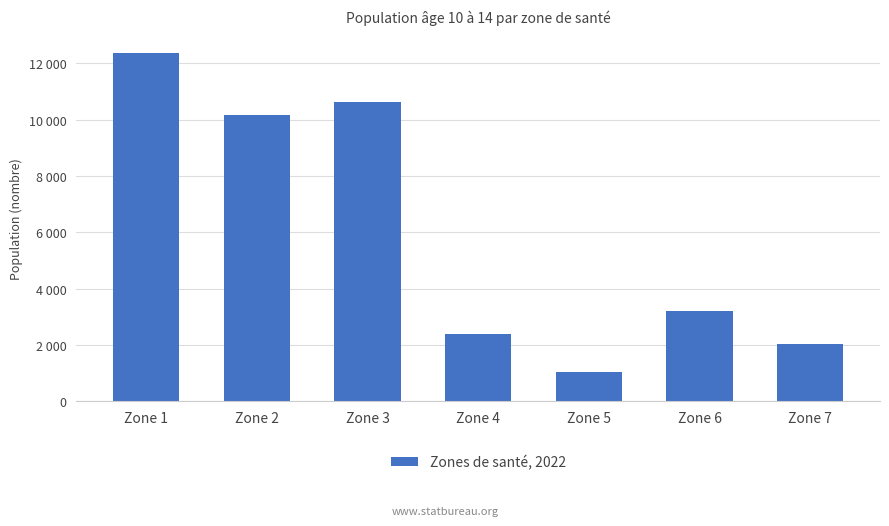

Is it true that the value at Zone 2 is 13948?

False